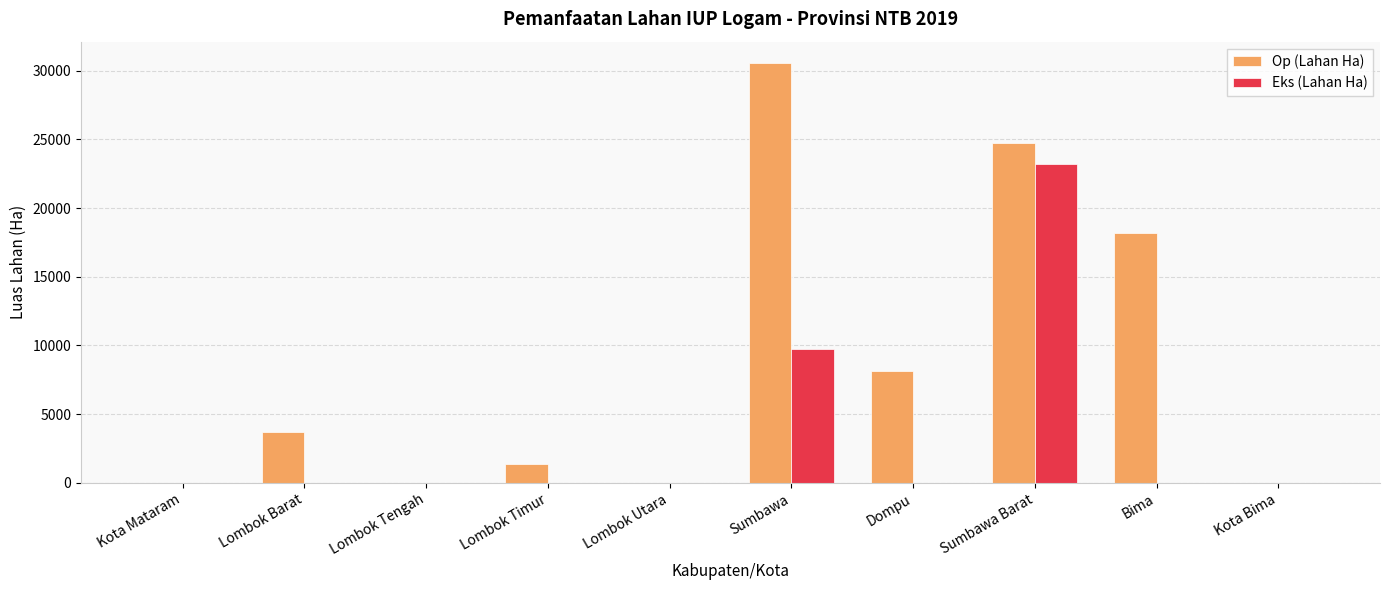

How many data points does each series have?

10